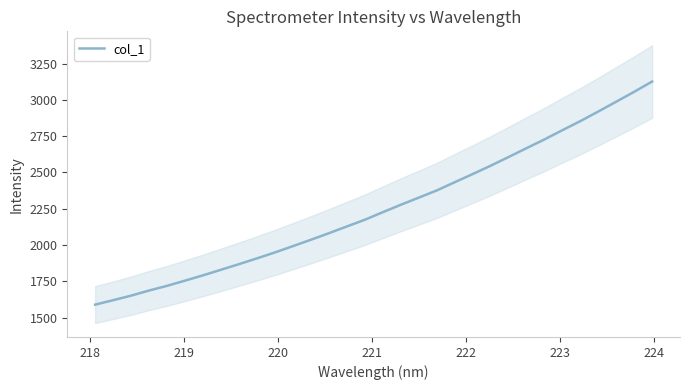

What is the lowest value of the col_1 series?

1589.0